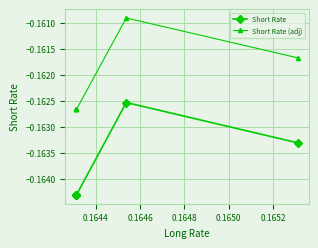

Which series has the widest spread of values?

Short Rate